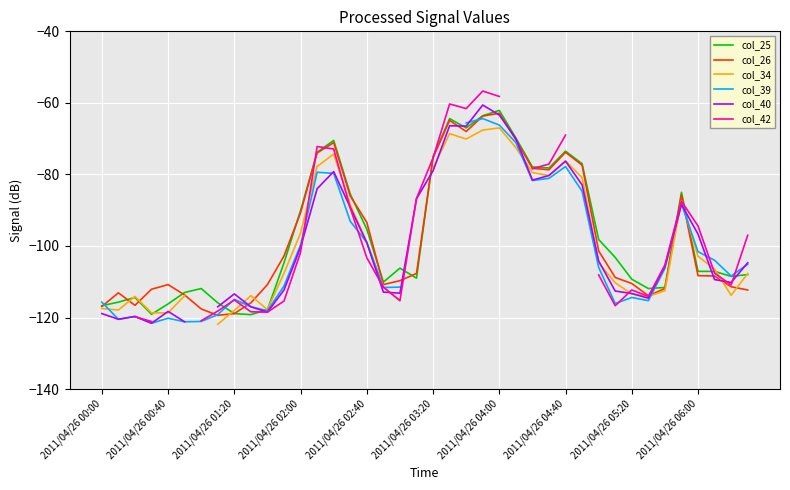

What is the minimum value for col_25?

-119.2